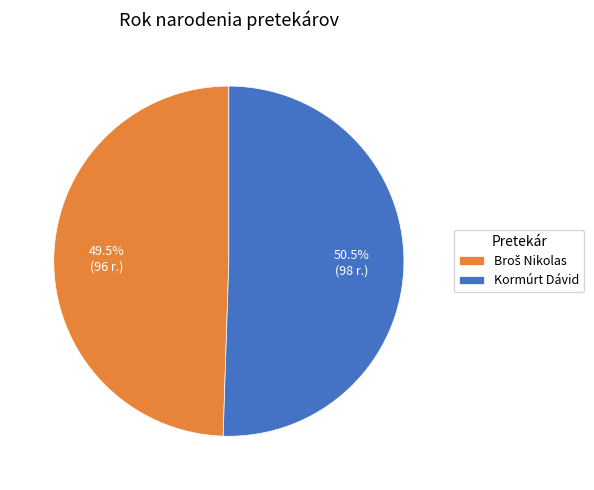

Is there any slice that represents more than half of the pie?

Yes